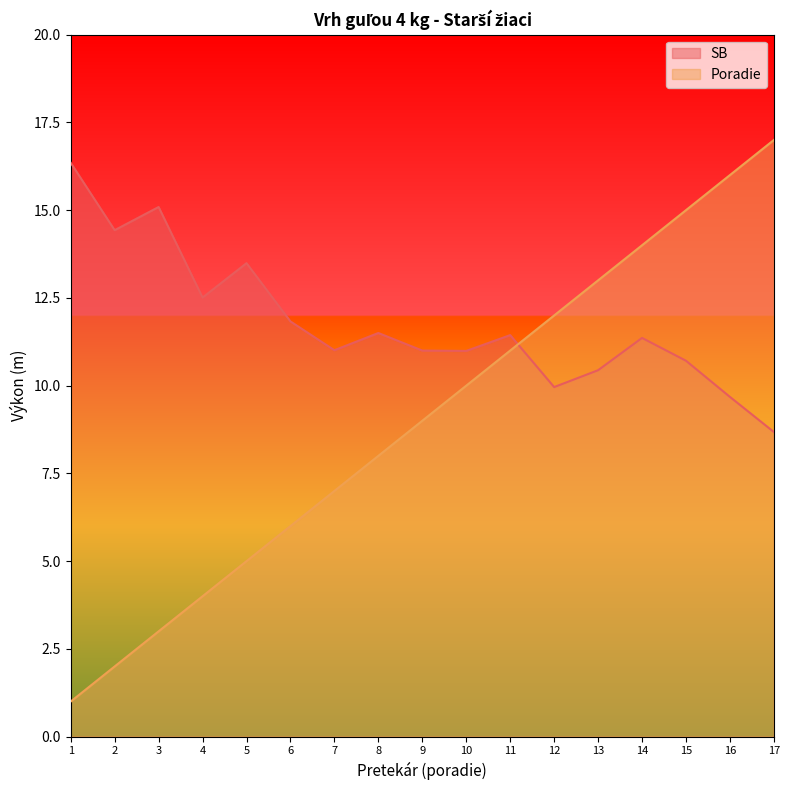

Is it true that Poradie equals 3.0 at 3?

True